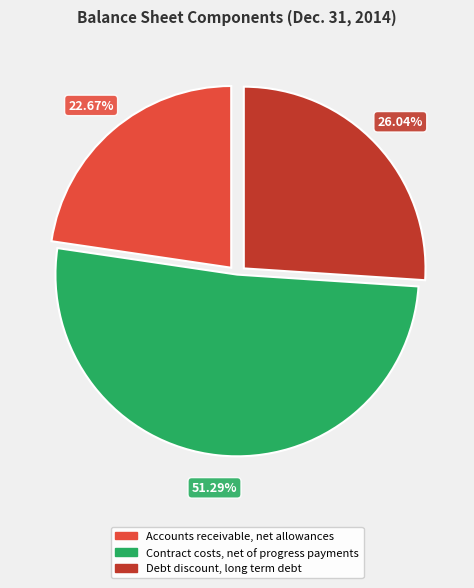

To the nearest percent, what is the difference between the largest and smallest slice percentages?

29%